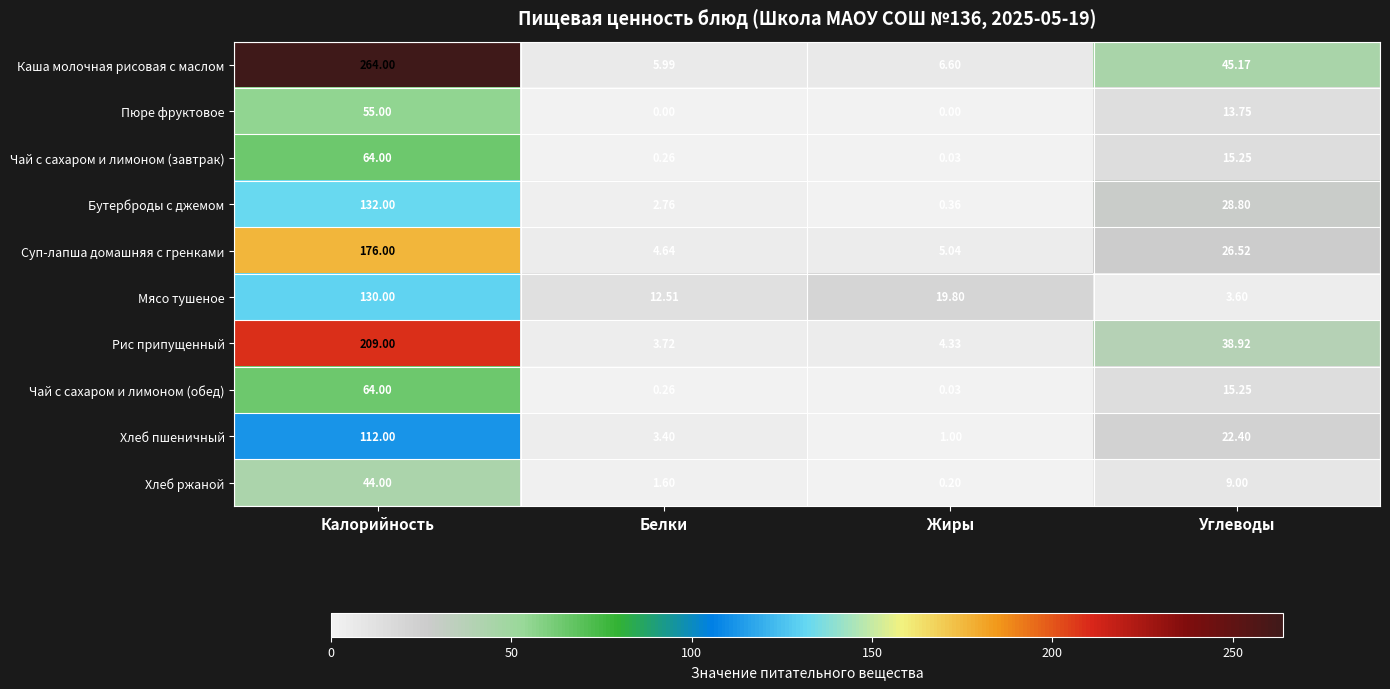

List the labels in order of Хлеб ржаной value, largest first.

Калорийность, Углеводы, Белки, Жиры